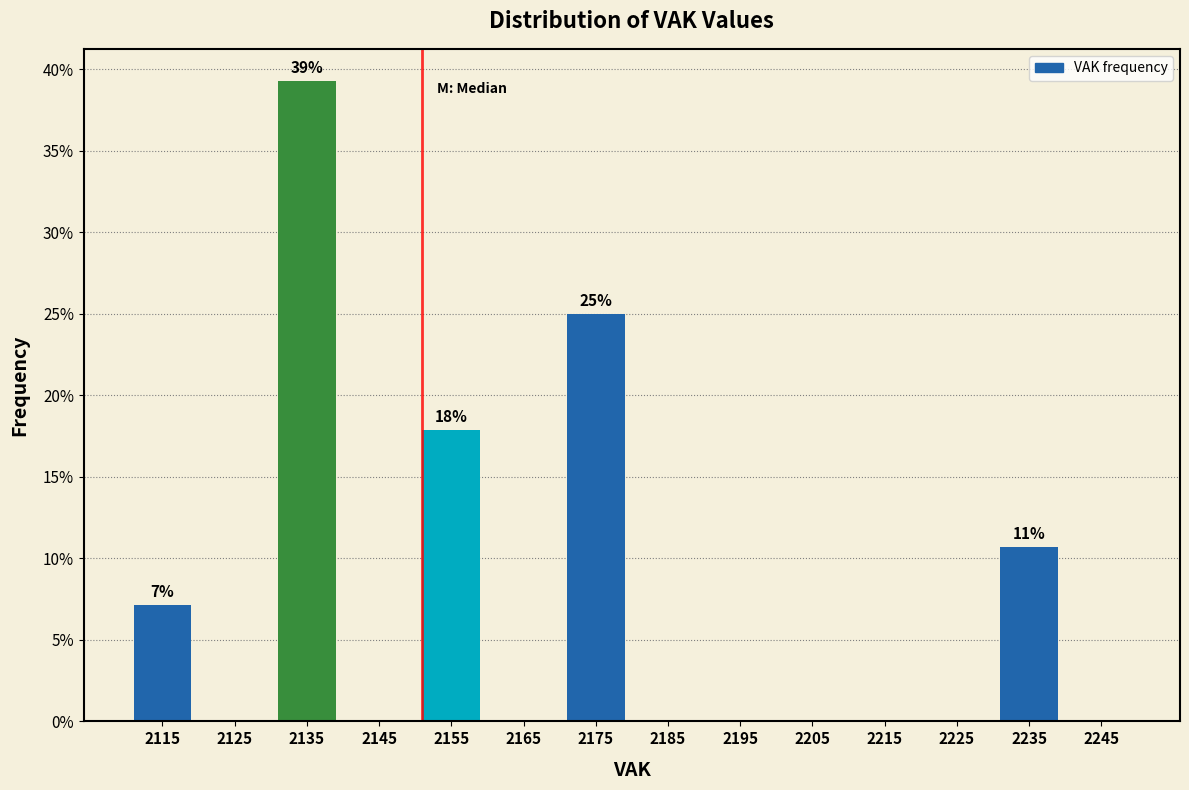

Which range on the x-axis has the tallest bar?

2130 to 2140